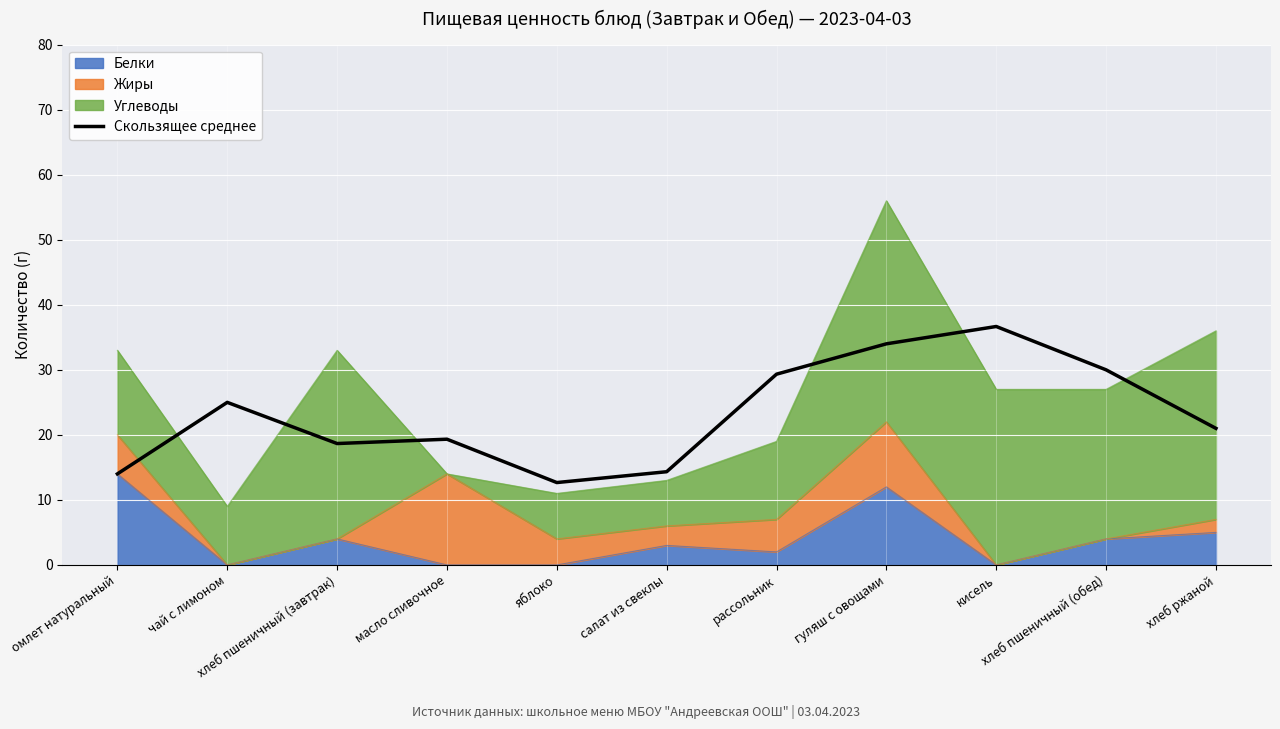

How many lines are shown in the chart?

1